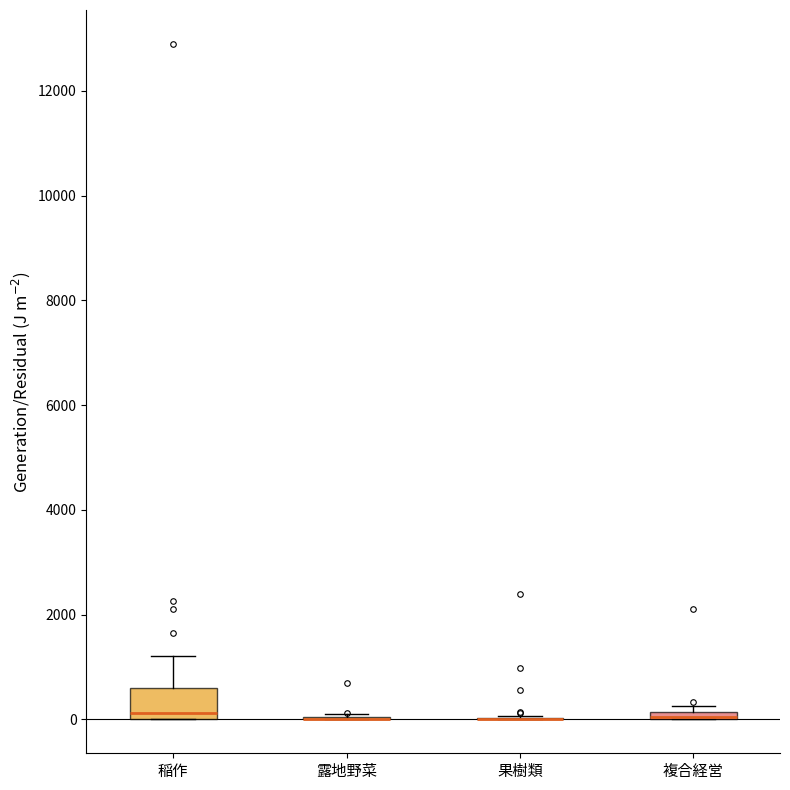

Where is the lower edge of the box for 稲作 on the y-axis? The values are not printed on the chart, so give them approximately, as read against the axis.

0